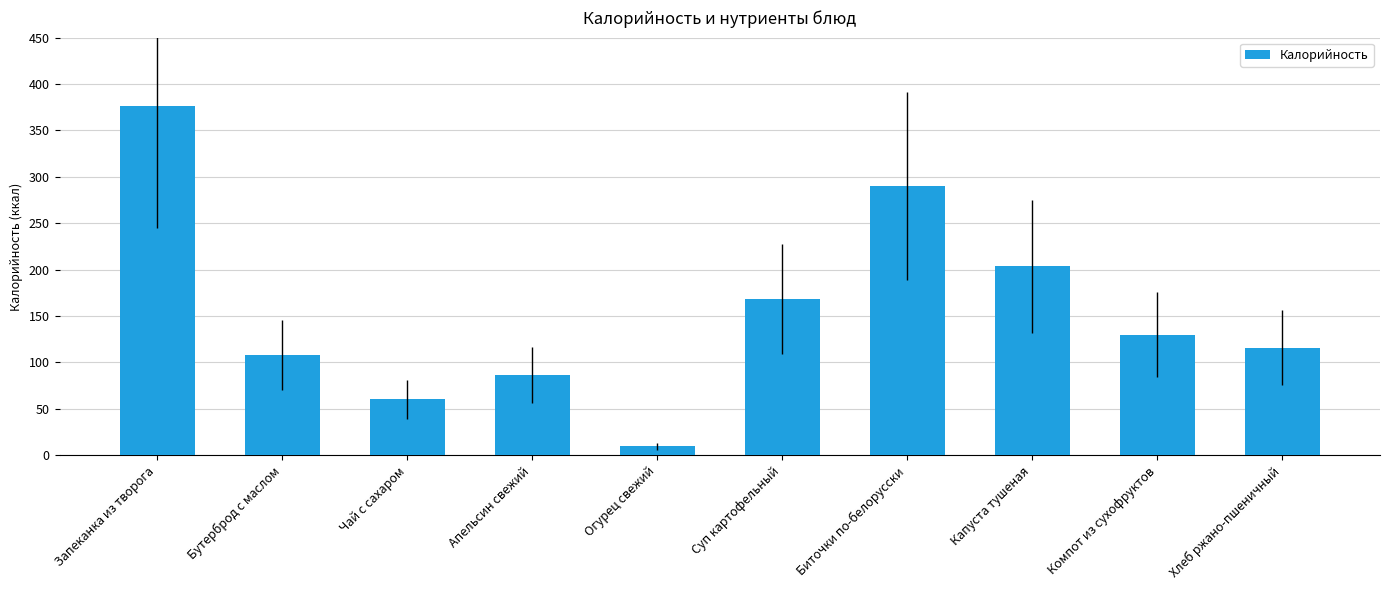

Reading right to left, list all the values displayed in this chart.

116.0	130.0	203.3	290.0	168.3	9.4	86.4	60.0	107.9	376.4